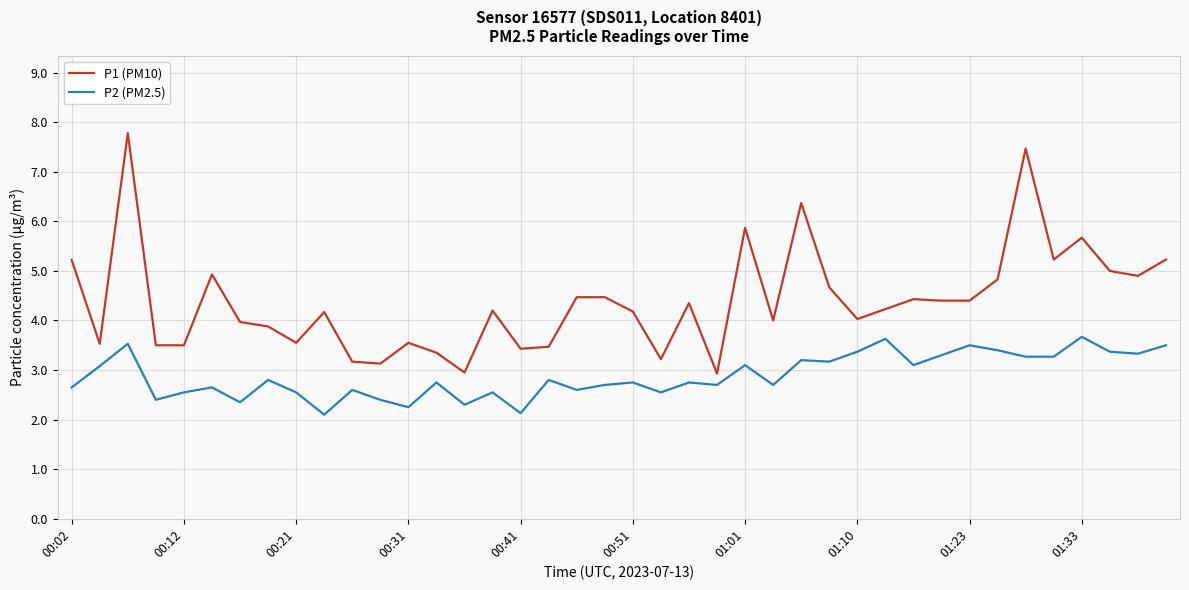

Which series has the widest spread of values?

P1 (PM10)